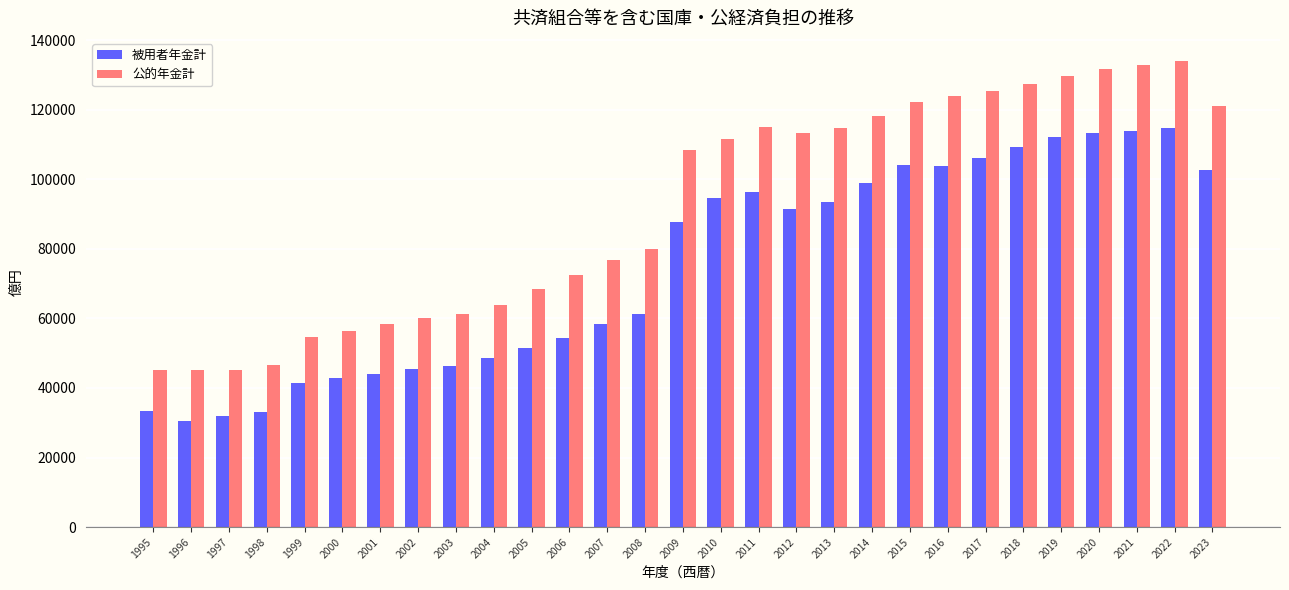

Is the value of 公的年金計 at 1995 greater than the value of 被用者年金計 at 2018?

No